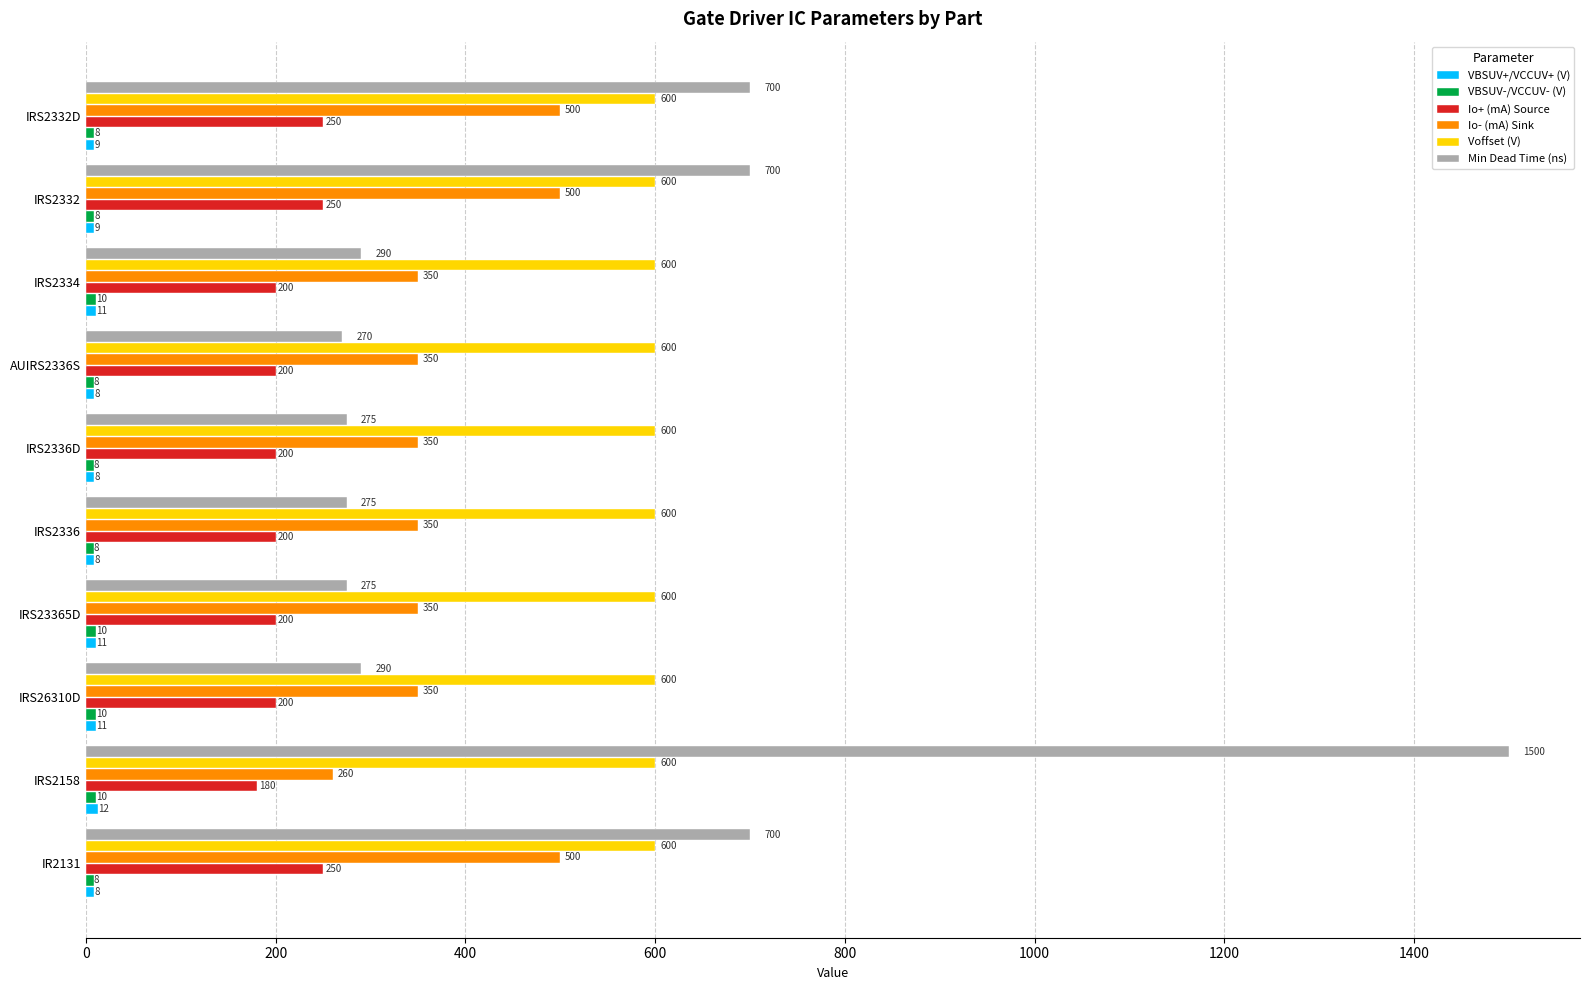

At which category is the sum across all series the highest?

IRS2158